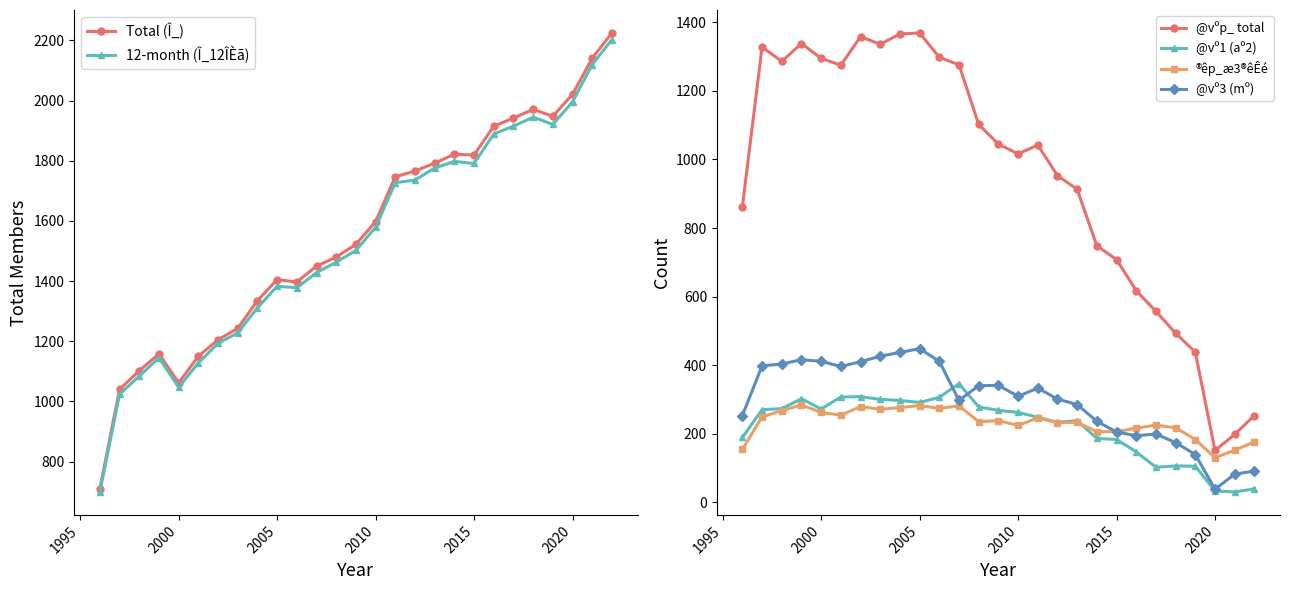

Which series has the widest spread of values?

Total (Î_)